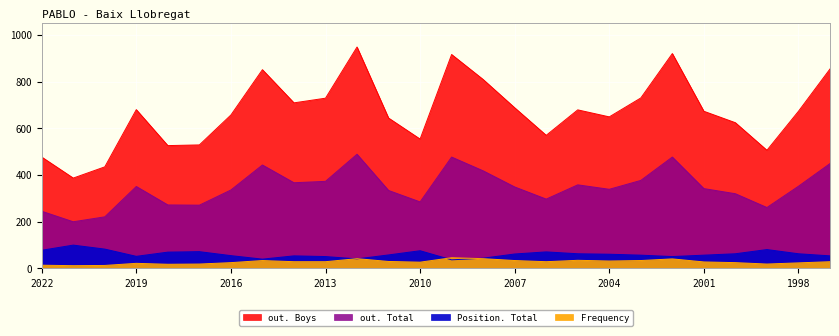

The value of out. Boys at 2010 is 818. True or false?

False